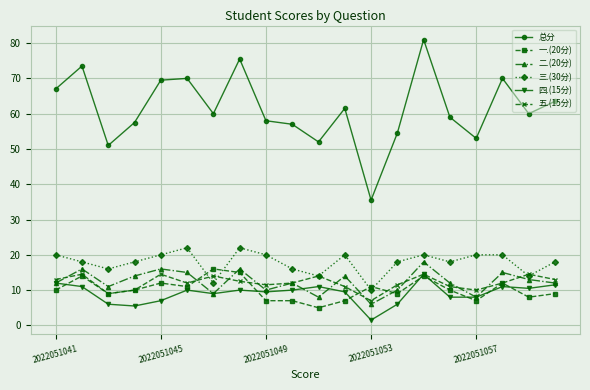

Reading left to right, transcribe all the data shown in this chart.

总分: 67.0	73.5	51.0	57.5	69.5	70.0	60.0	75.5	58.0	57.0	52.0	61.5	35.5	54.5	81.0	59.0	53.0	70.0	60.0	63.5
一.(20分): 10.0	14.0	9.0	10.0	12.0	11.0	16.0	15.0	7.0	7.0	5.0	7.0	11.0	9.0	14.0	10.0	7.0	12.0	8.0	9.0
二.(20分): 12.0	16.0	11.0	14.0	16.0	15.0	9.0	16.0	10.0	12.0	8.0	14.0	6.0	10.0	18.0	12.0	8.0	15.0	13.0	12.0
三.(30分): 20.0	18.0	16.0	18.0	20.0	22.0	12.0	22.0	20.0	16.0	14.0	20.0	10.0	18.0	20.0	18.0	20.0	20.0	14.0	18.0
四.(15分): 12.0	11.0	6.0	5.5	7.0	10.0	9.0	10.0	9.5	10.0	11.0	9.5	1.5	6.0	14.5	8.0	8.0	11.0	10.5	11.5
五.(15分): 13.0	14.5	9.0	10.0	14.5	12.0	14.0	12.5	11.5	12.0	14.0	11.0	7.0	11.5	14.5	11.0	10.0	12.0	14.5	13.0